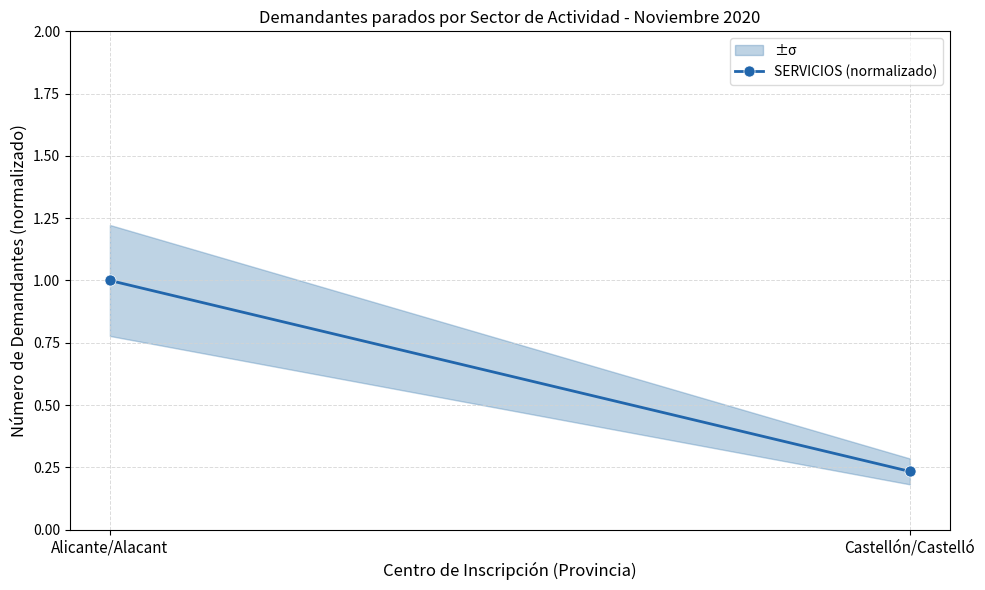

Rank the categories by value from lowest to highest.

Castellón/Castelló, Alicante/Alacant